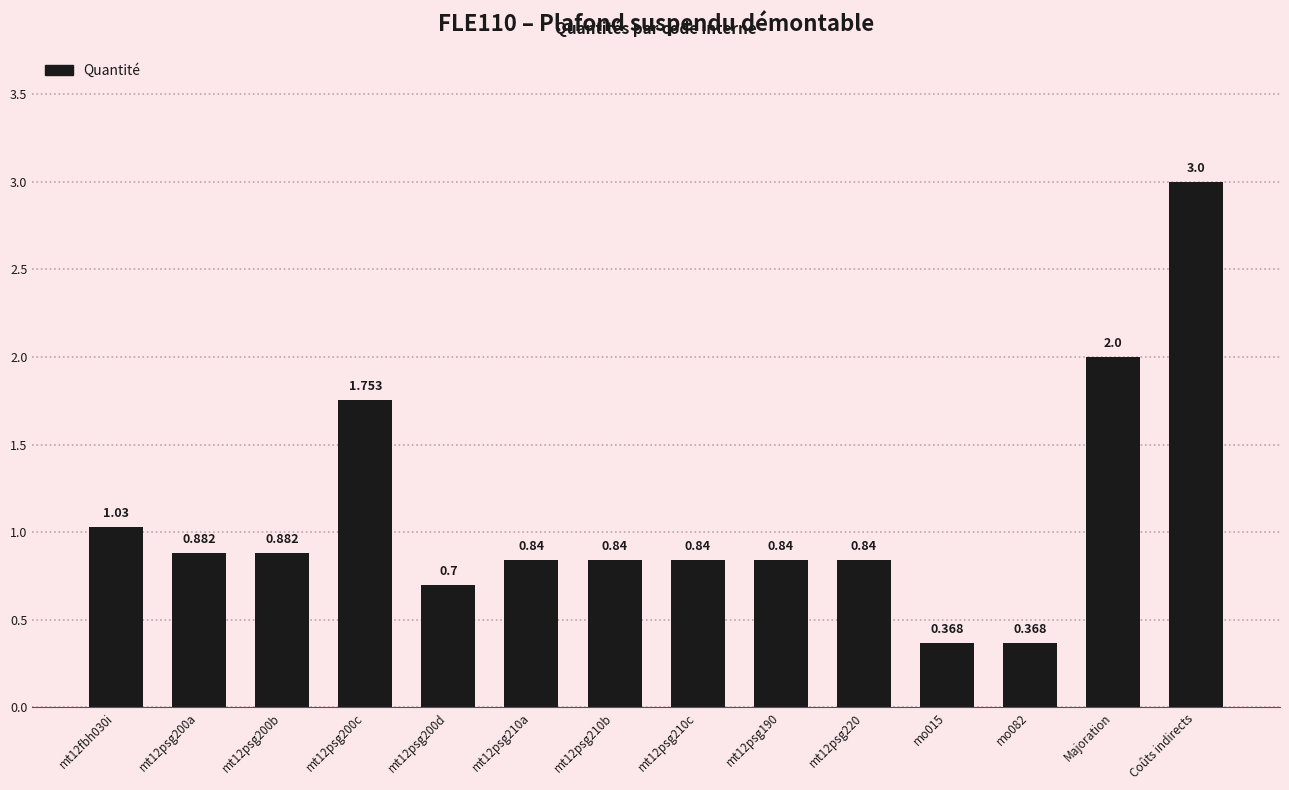

Which category has the highest value across all series?

Coûts indirects